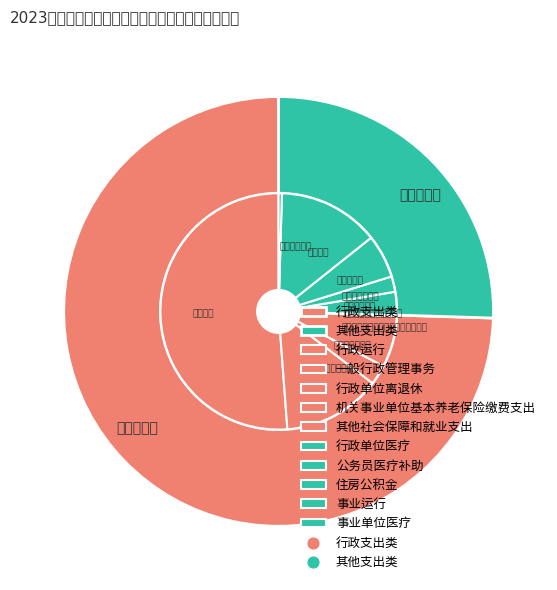

How many slices are in this pie chart?

10